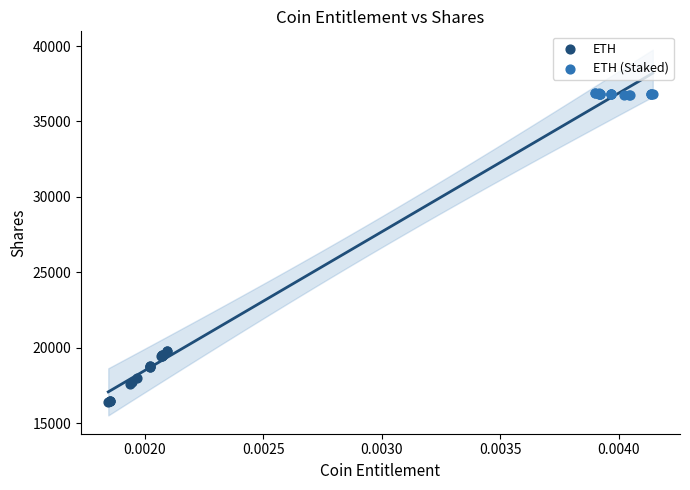

Which series contains the highest Y value?

ETH (Staked)